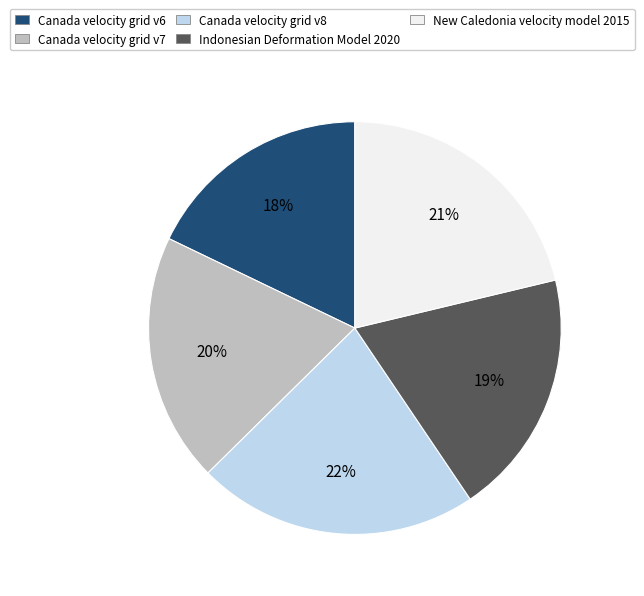

The New Caledonia velocity model 2015 slice represents 21% of the pie. True or false?

True